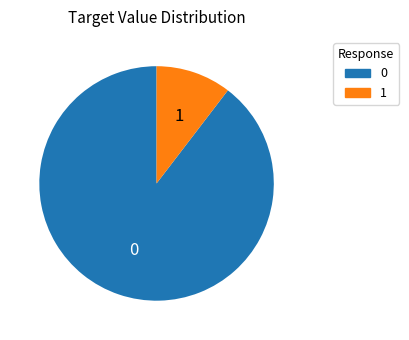

Does any single category account for the majority?

Yes